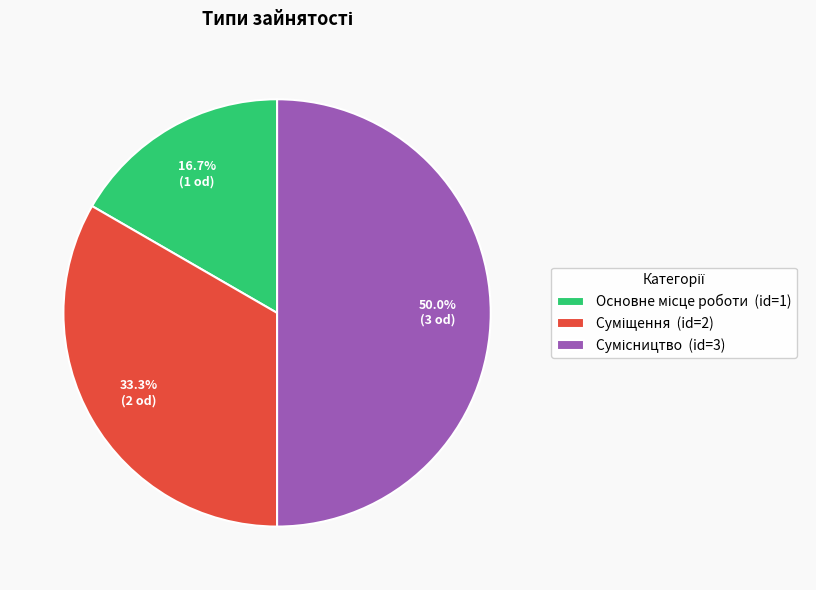

What percentage do Сумісництво and Суміщення together represent?

83.3%